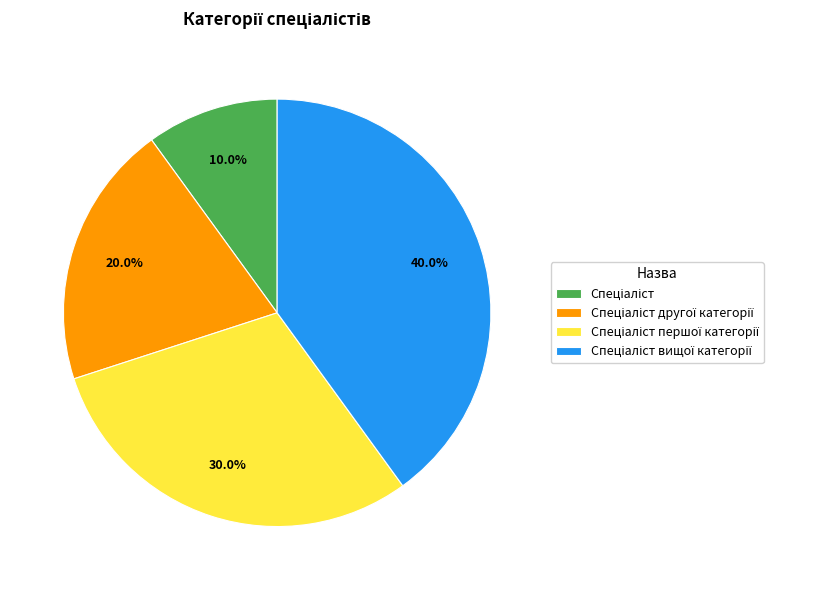

Is there a majority slice in this chart?

No